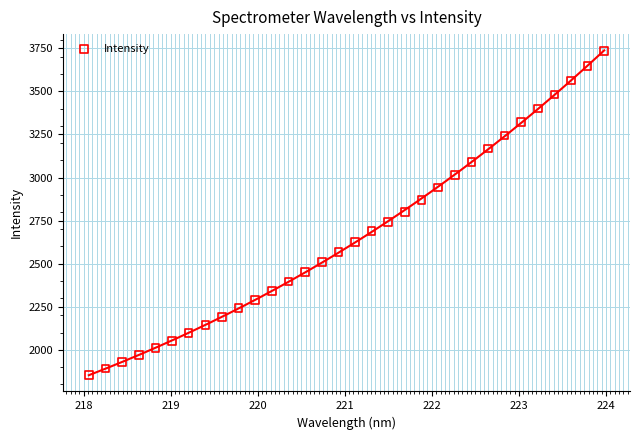

What is the range of Y values (max minus min)?

1882.4